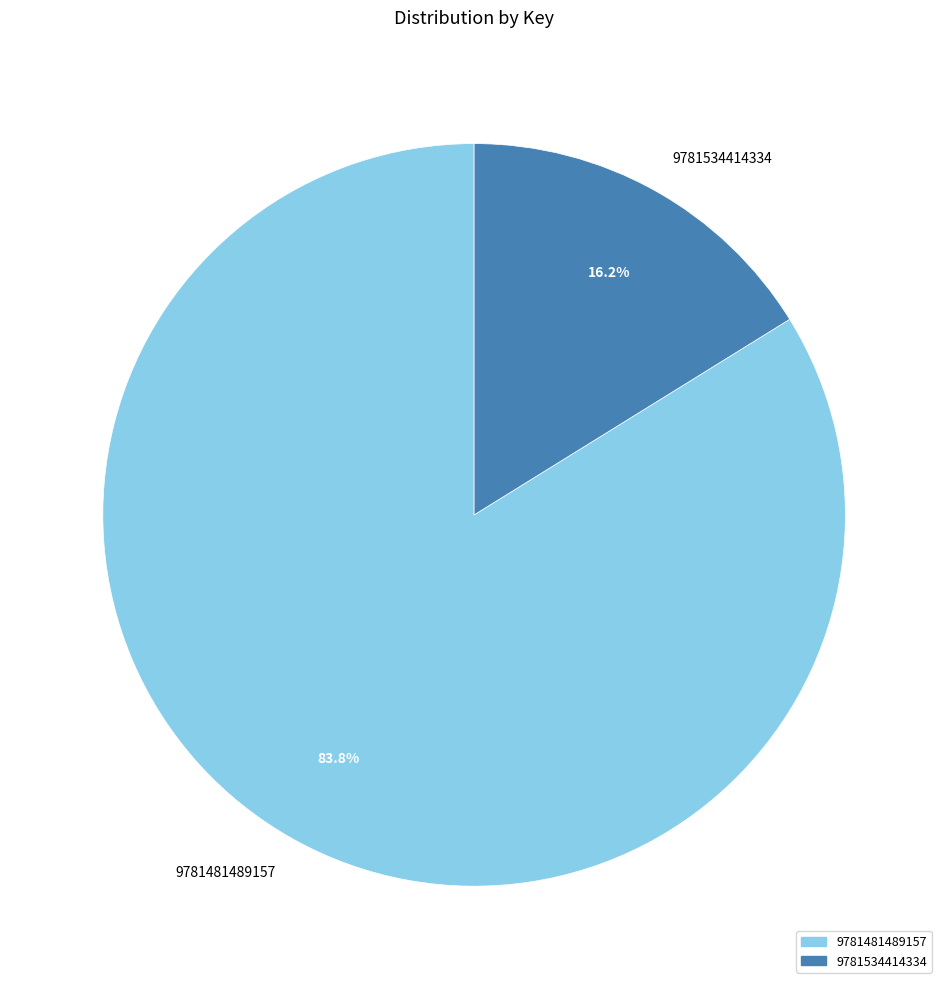

Is the sum of 9781534414334 and 9781481489157 greater than half?

Yes